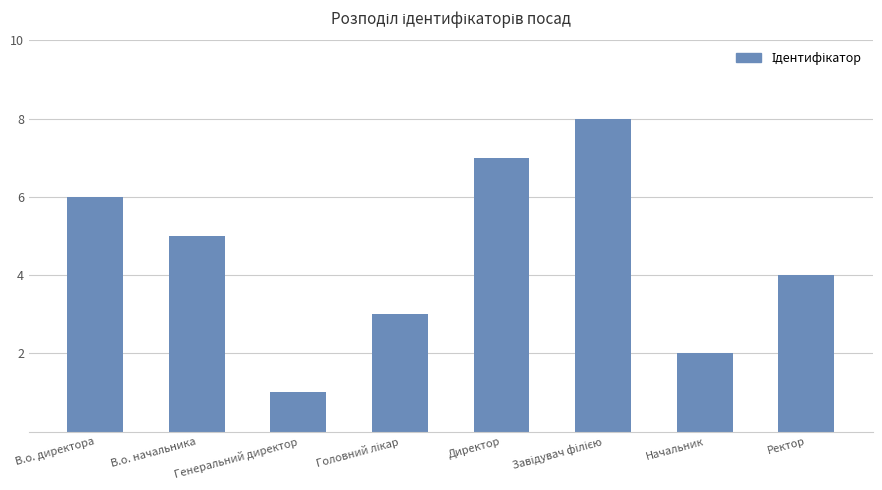

The chart shows a value of 4 at Ректор. True or false?

True